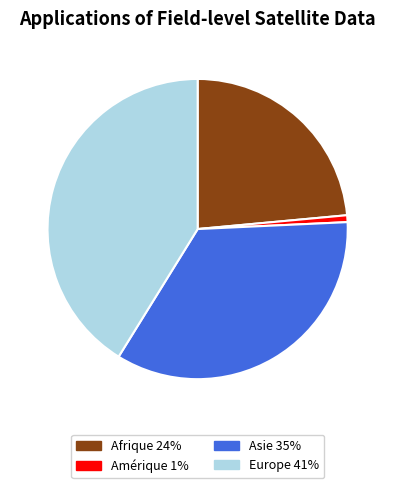

Does any single category account for the majority?

No